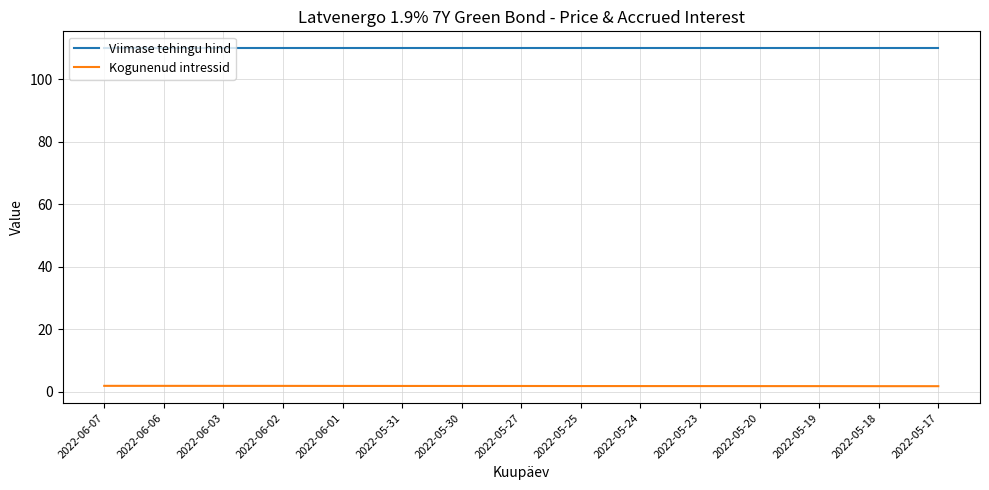

How many series are shown in this chart?

2